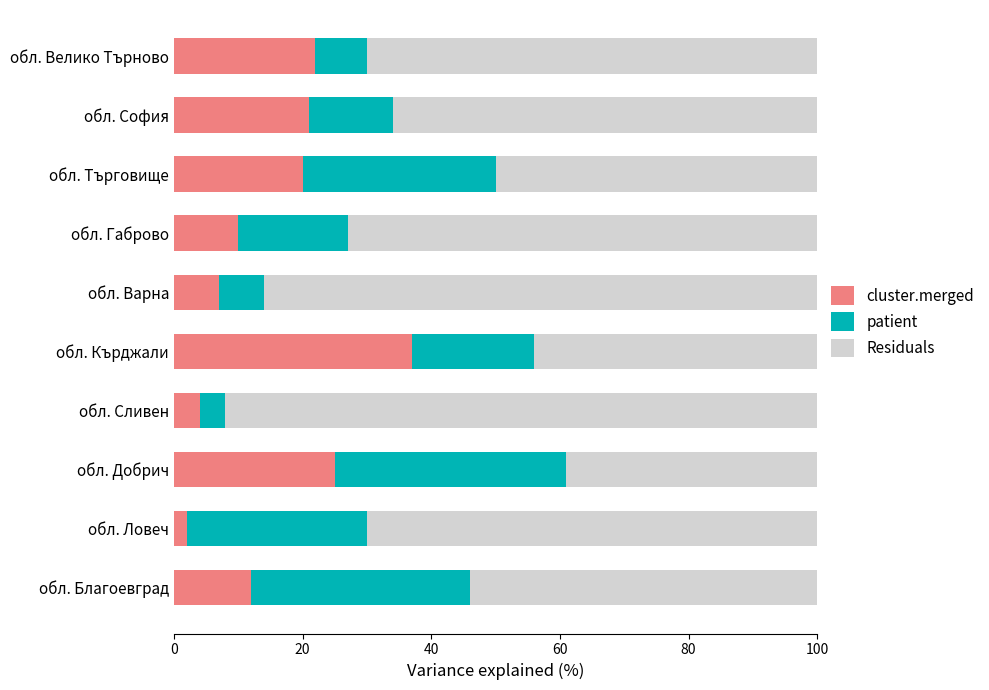

Which category has the highest value in the cluster.merged series?

обл. Кърджали